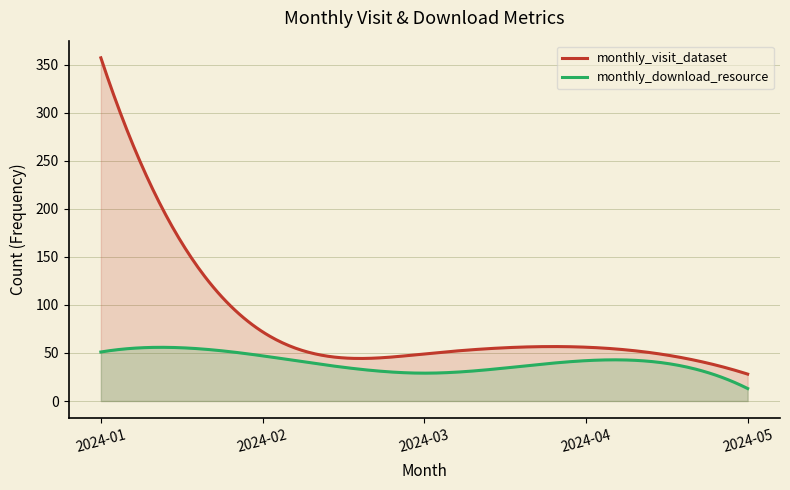

How many series are shown in this chart?

2